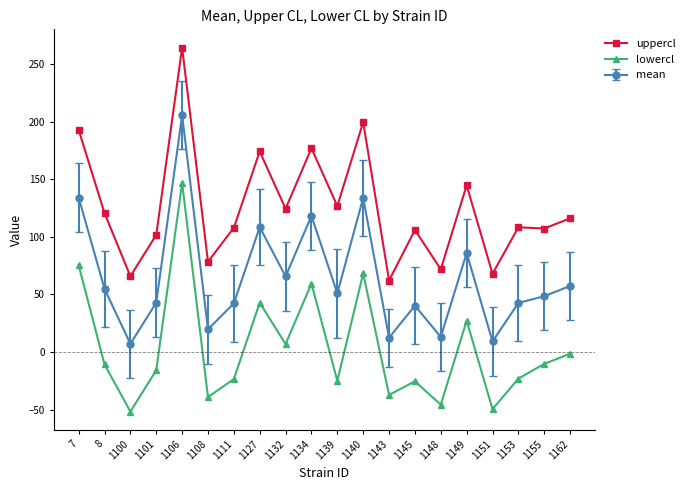

True or false: uppercl has more than 1 interior local peaks.

True